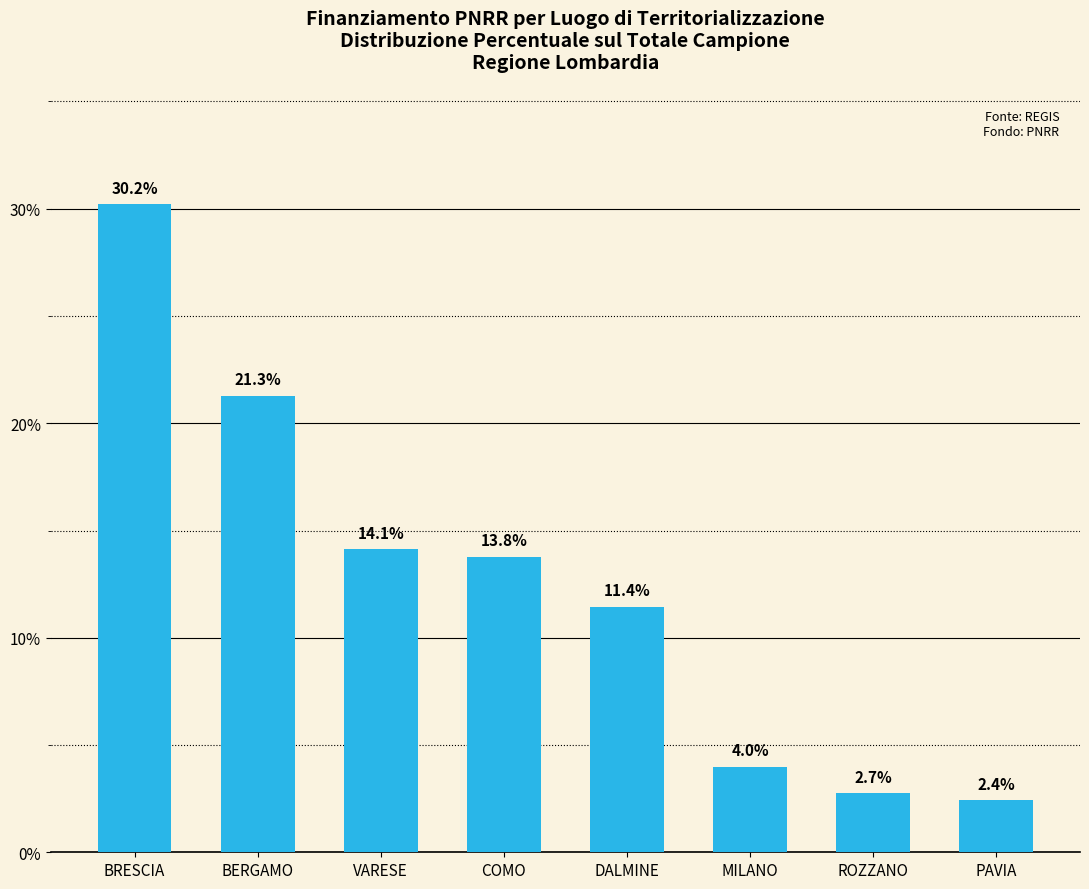

Rank the categories by value from highest to lowest.

BRESCIA, BERGAMO, VARESE, COMO, DALMINE, MILANO, ROZZANO, PAVIA